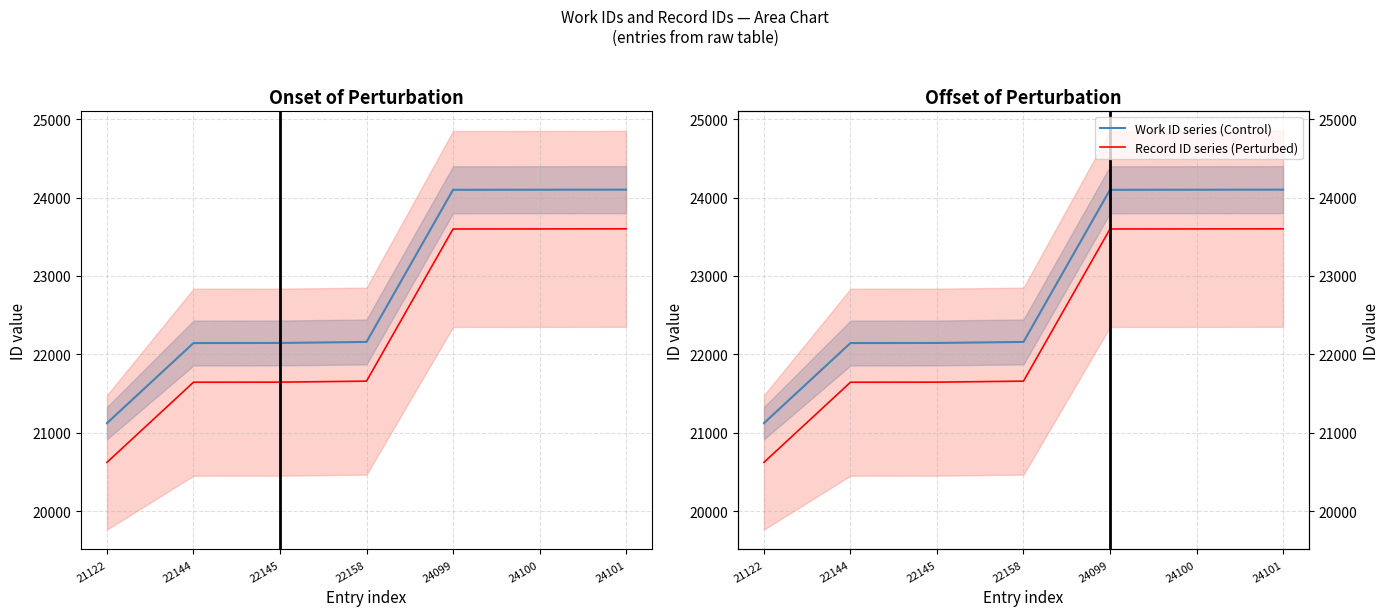

What is the approximate value of Work ID series (Control) at 21122?

21122